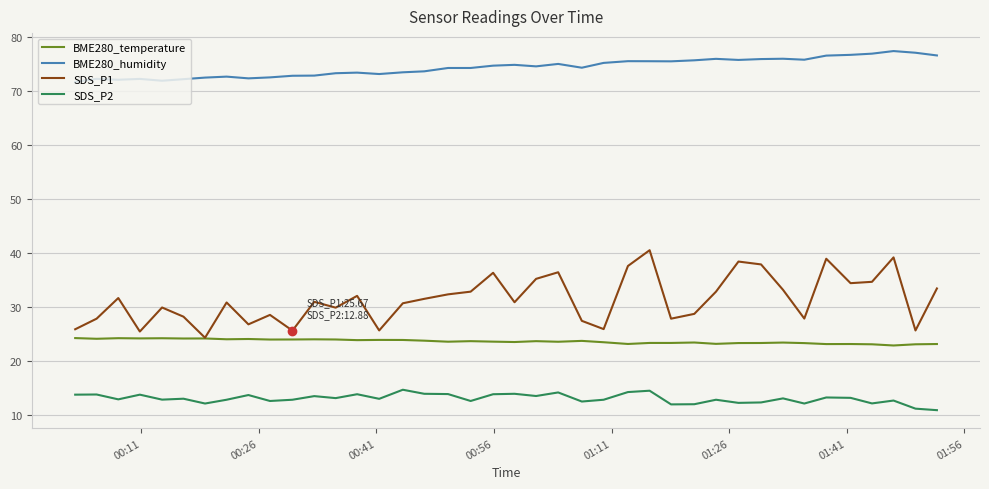

Which series has the largest range (max minus min)?

SDS_P1